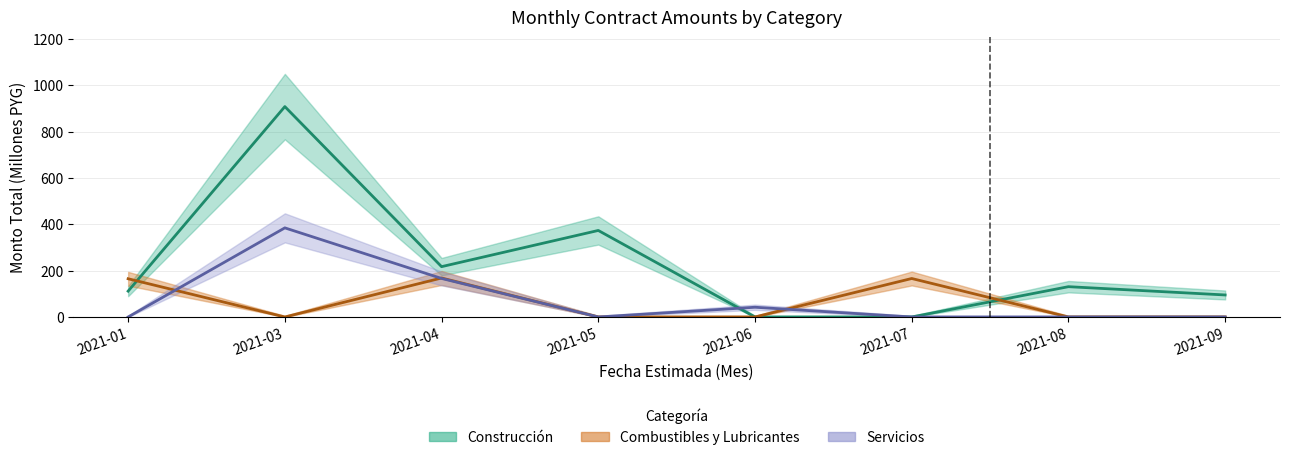

What is the sum of the Construccion values at 2021-05 and 2021-06?

373.3